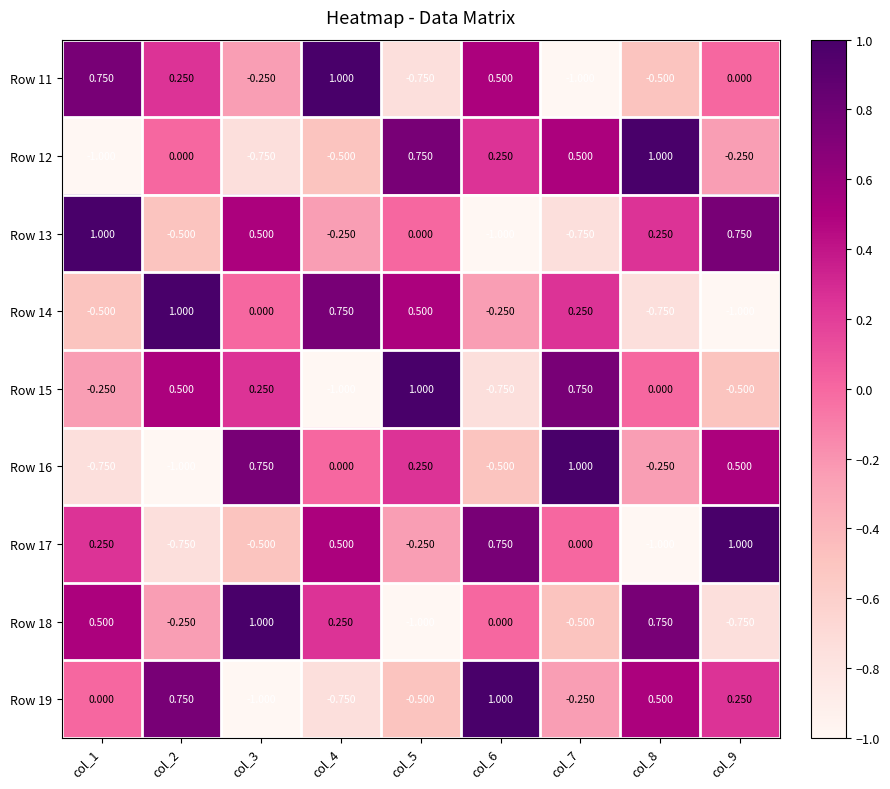

Between col_2 and col_6, which series saw the biggest shift?

Row 17